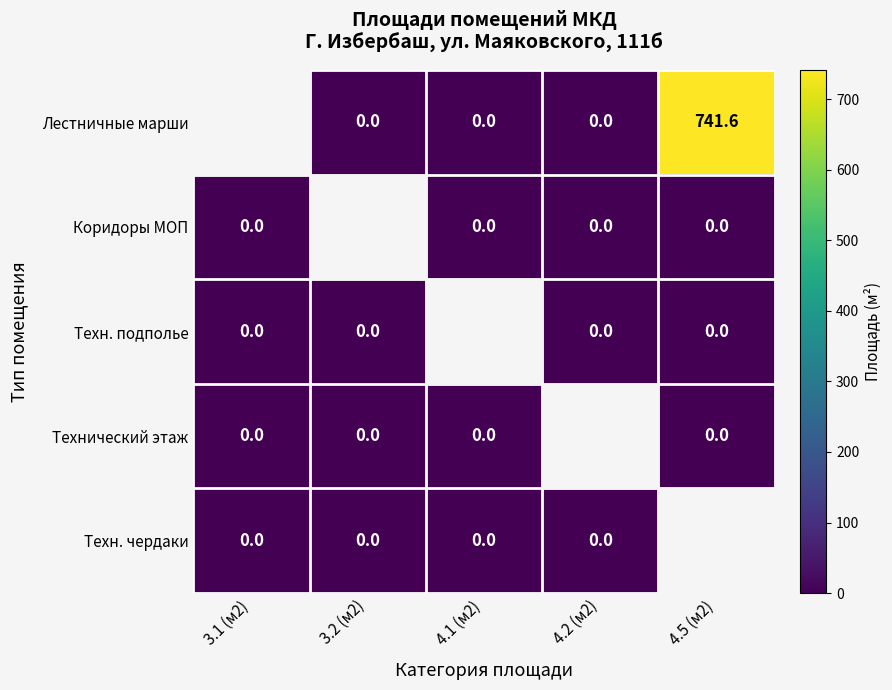

What is the difference between the Лестничные марши values at 4.5 (м2) and 4.2 (м2)?

741.6